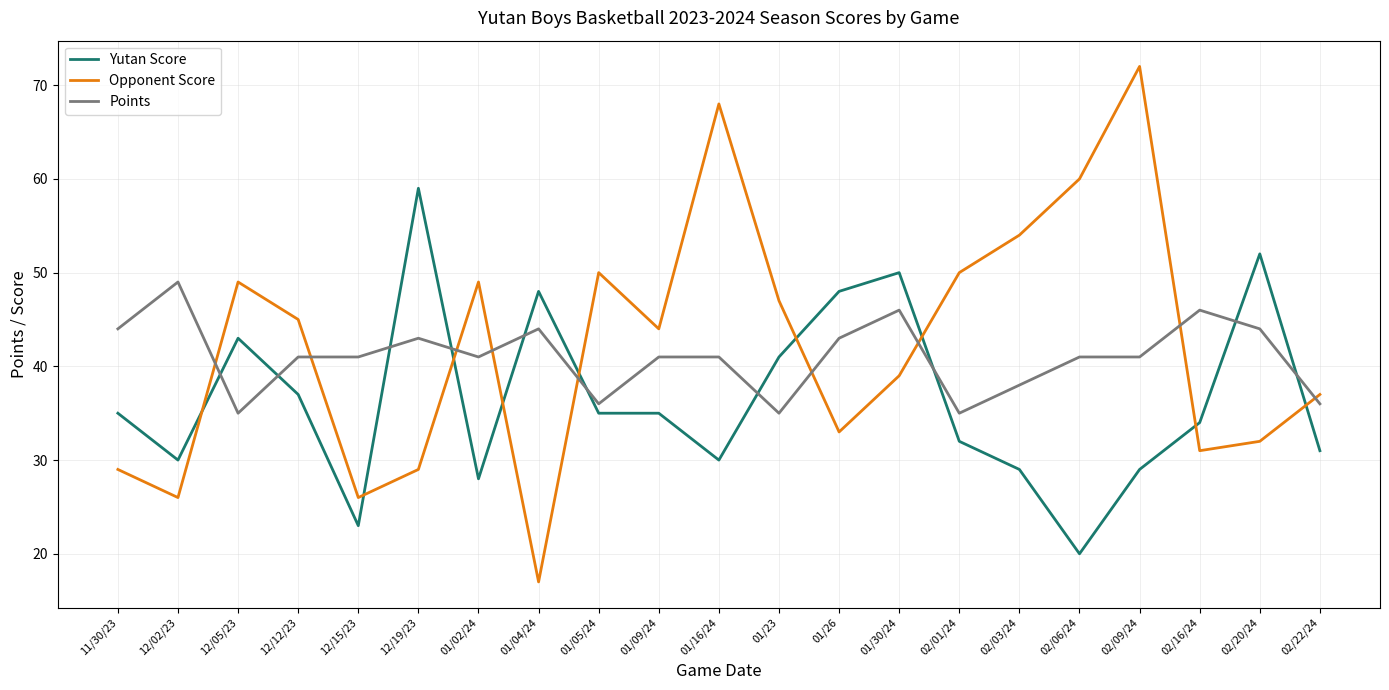

Which series changed the most between 01/30/24 and 02/06/24?

Yutan Score